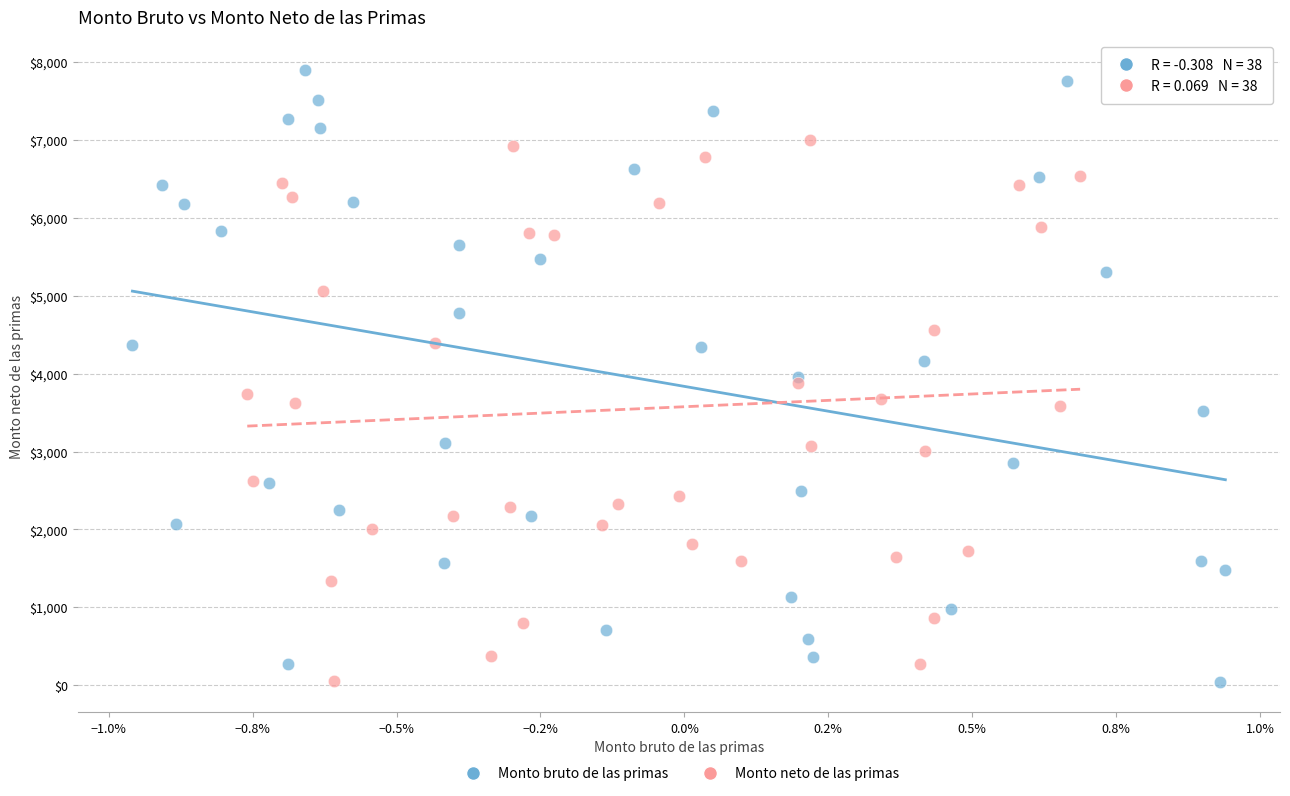

What are all the series names shown in the legend?

Monto bruto de las primas, Monto neto de las primas